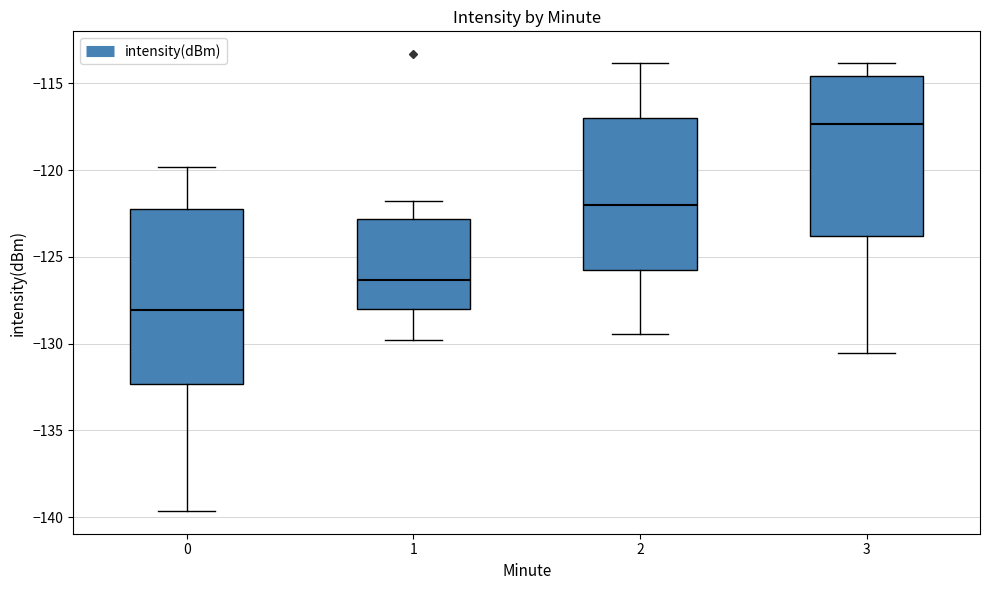

Reading left to right, read every box against the y-axis: the position of its median line, the range the box covers, and the ends of its whiskers. The values are not printed on the chart, so give them approximately, as read against the axis.

0: median -128.0, box -132.5 to -122.0, whiskers -139.5 to -120.0
1: median -126.5, box -128.0 to -123.0, whiskers -130.0 to -122.0
2: median -122.0, box -125.5 to -117.0, whiskers -129.5 to -114.0
3: median -117.5, box -124.0 to -114.5, whiskers -130.5 to -114.0